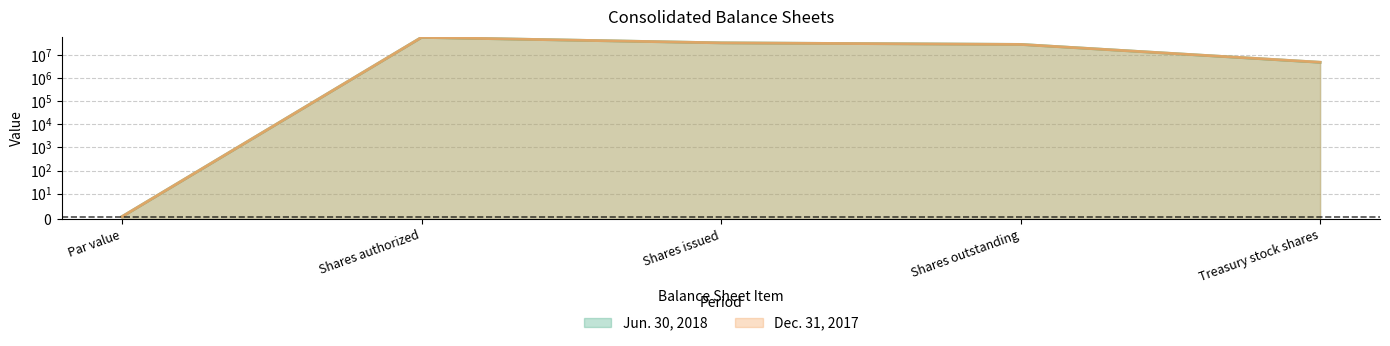

At Shares authorized, list the series in order from largest to smallest.

Jun. 30, 2018, Dec. 31, 2017